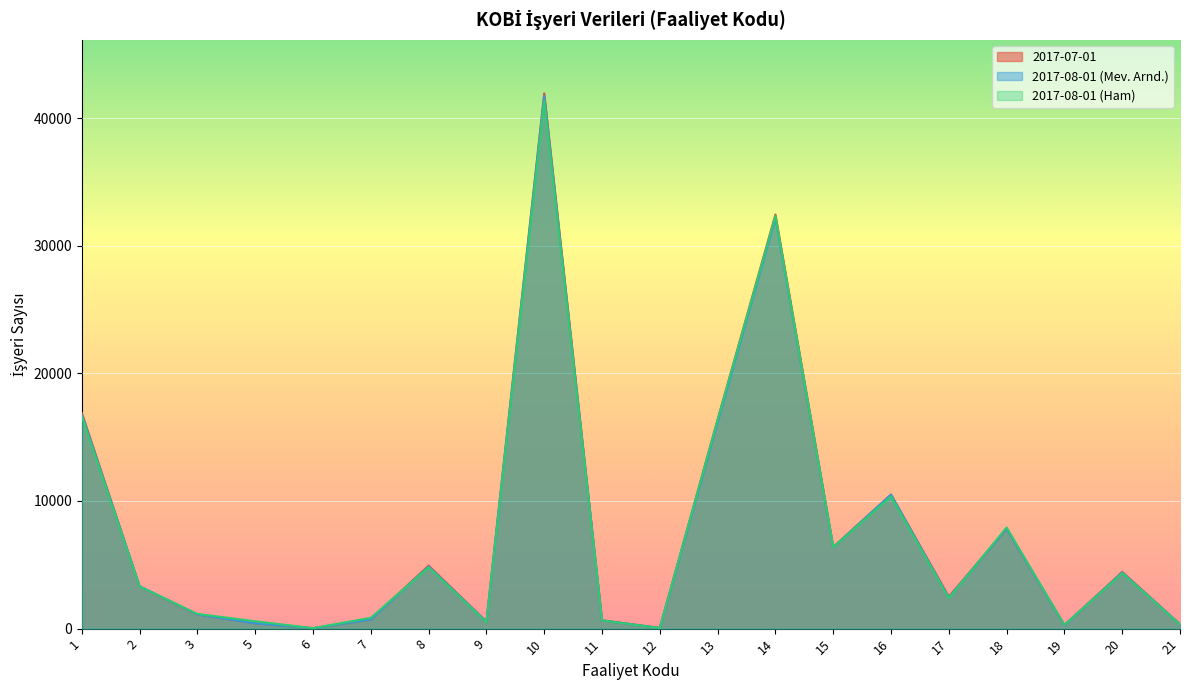

What is the approximate value of 2017-08-01 (Mev. Arnd.) at 2?

3324